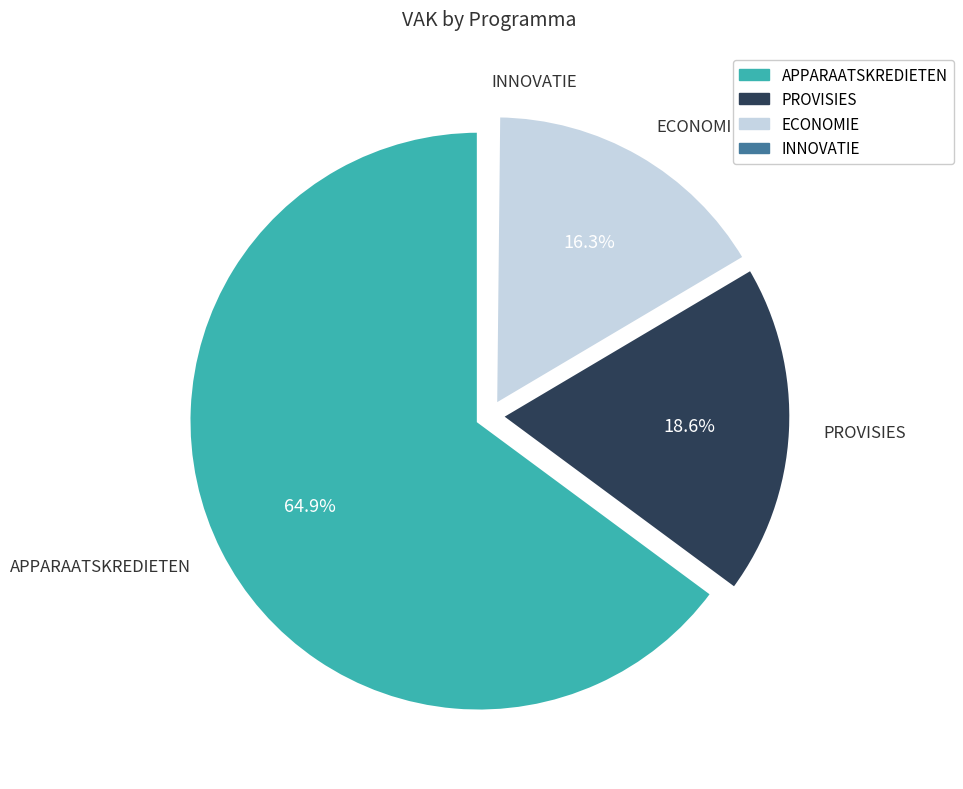

What is the largest slice in the pie chart?

APPARAATSKREDIETEN